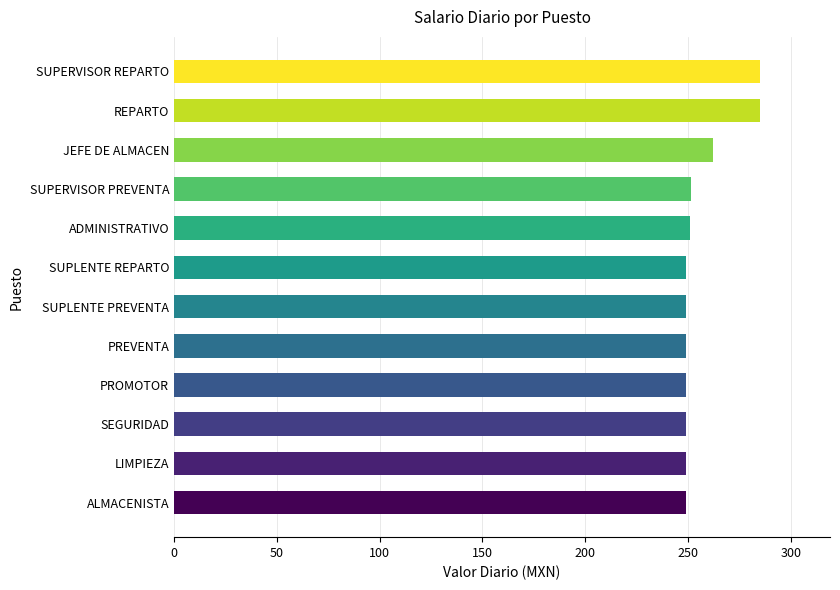

What is the sum of all values?

3078.3